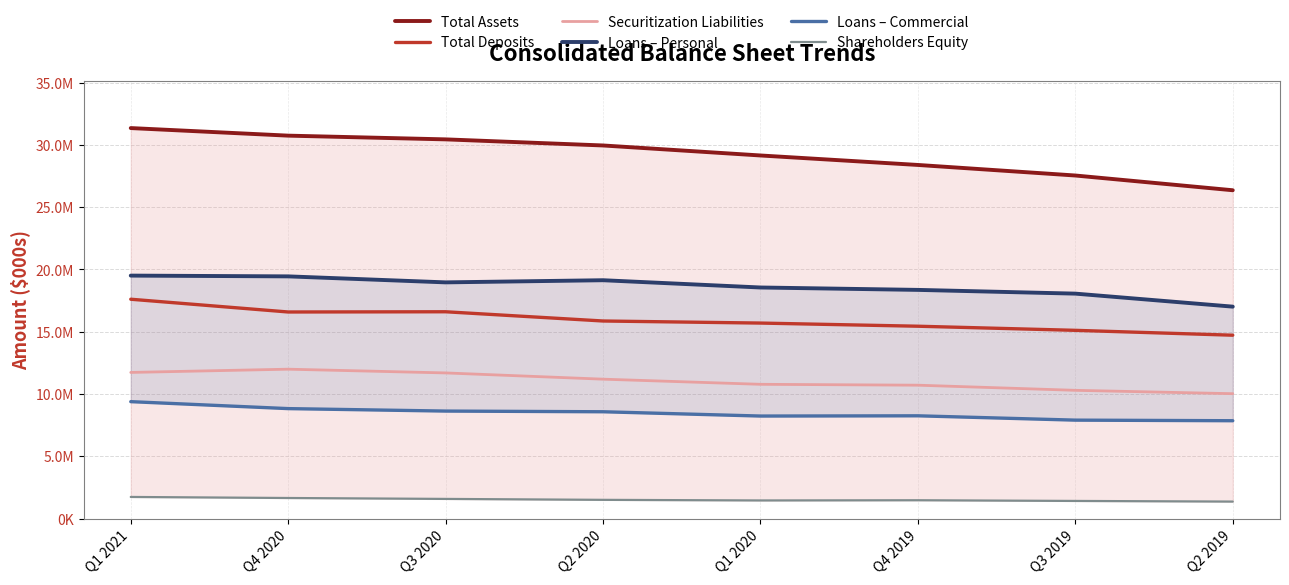

Read the Securitization Liabilities value at Q2 2020.

11190224